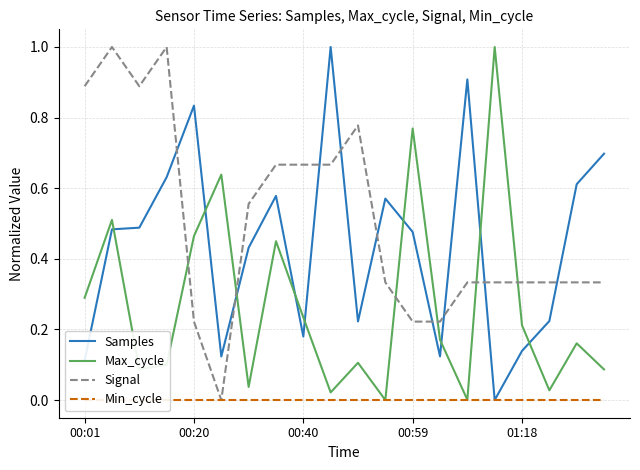

True or false: Max_cycle and Samples intersect in this chart.

True